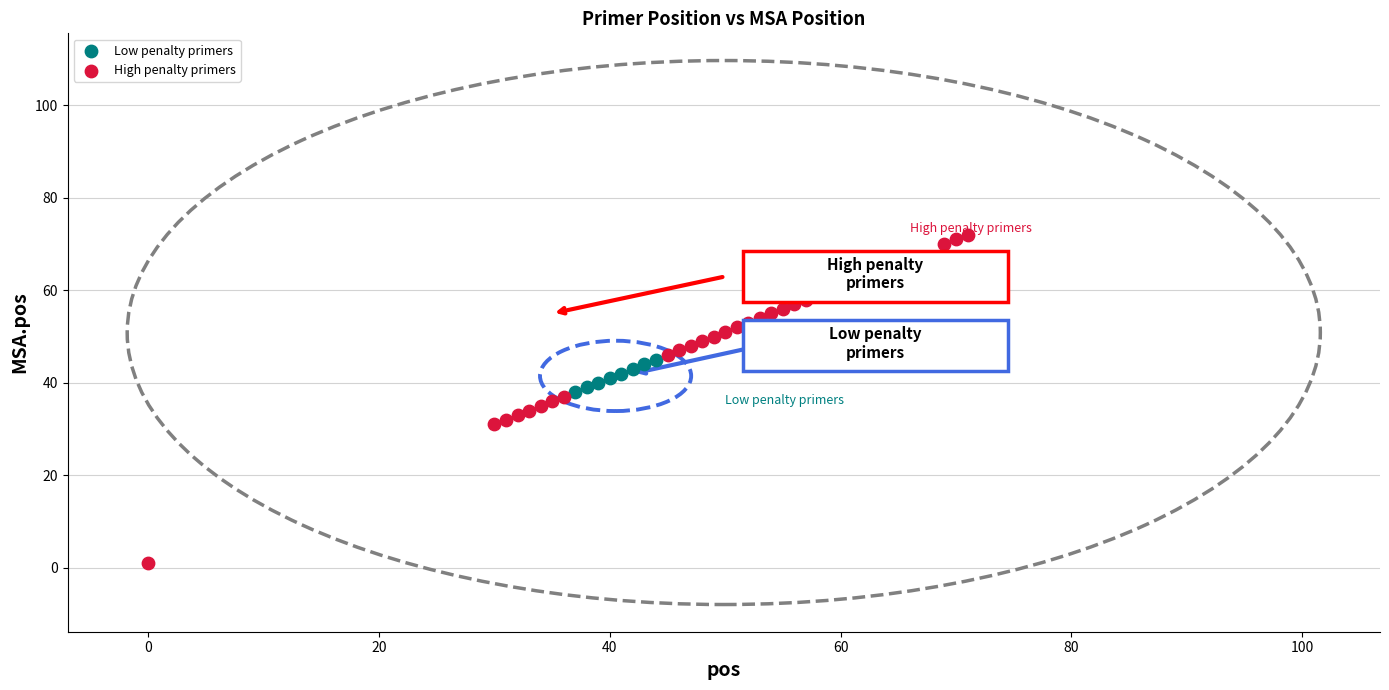

Which series contains the highest Y value?

High penalty primers